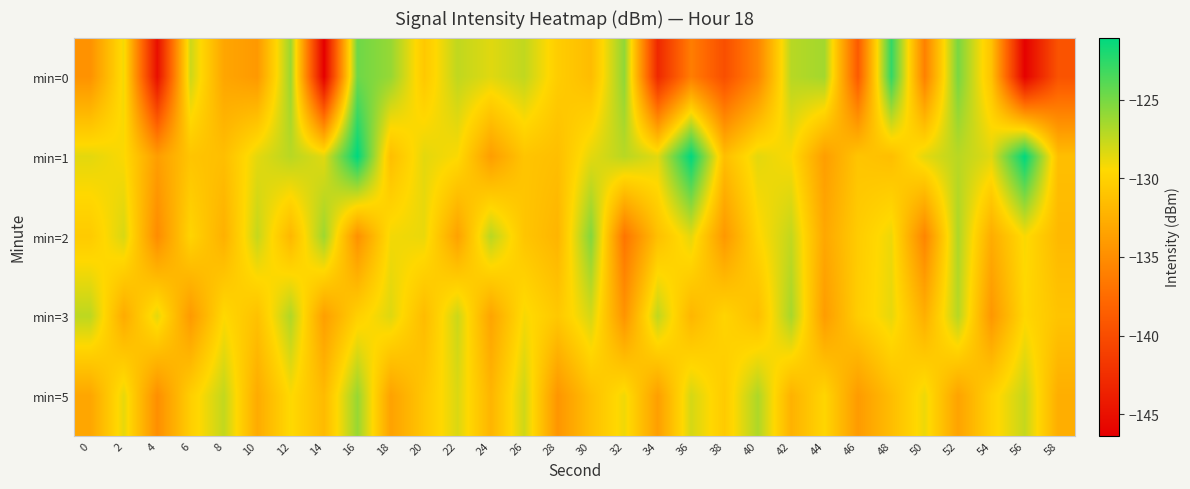

At which category is the sum across all series the highest?

16